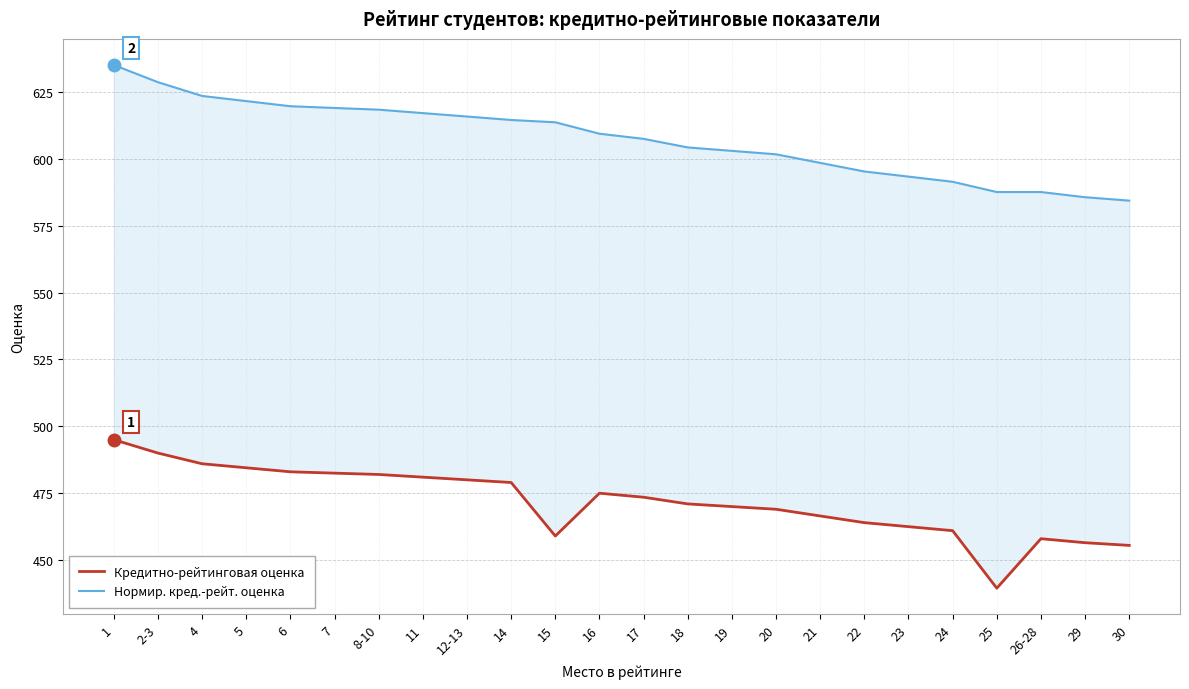

At how many categories does at least one series exceed 446?

24